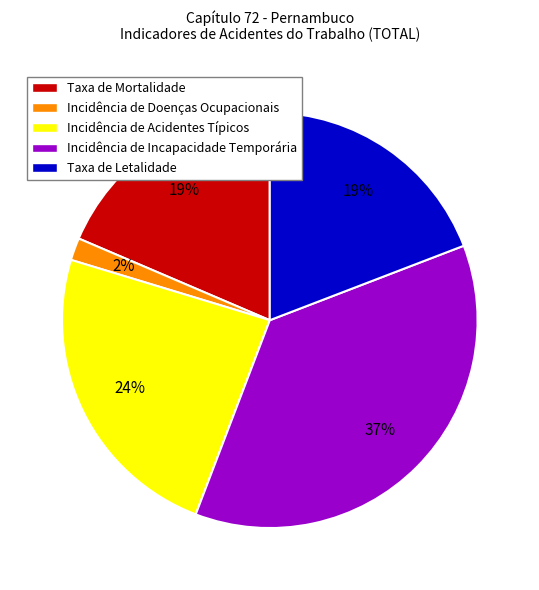

Which has a higher value, Incidência de Incapacidade Temporária or Incidência de Acidentes Típicos?

Incidência de Incapacidade Temporária